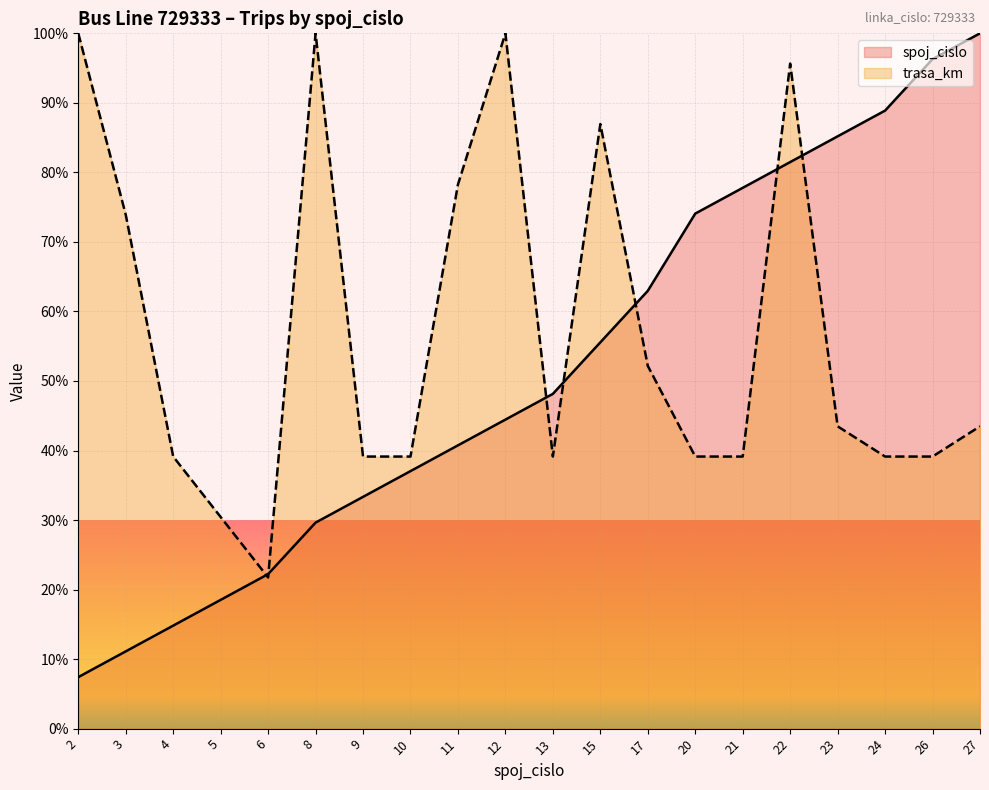

Reading right to left, transcribe all the data shown in this chart.

spoj_cislo: 100.0	96.3	88.9	85.2	81.5	77.8	74.1	63.0	55.6	48.1	44.4	40.7	37.0	33.3	29.6	22.2	18.5	14.8	11.1	7.4
trasa_km: 43.5	39.1	39.1	43.5	95.7	39.1	39.1	52.2	87.0	39.1	100.0	78.3	39.1	39.1	100.0	21.7	30.4	39.1	73.9	100.0